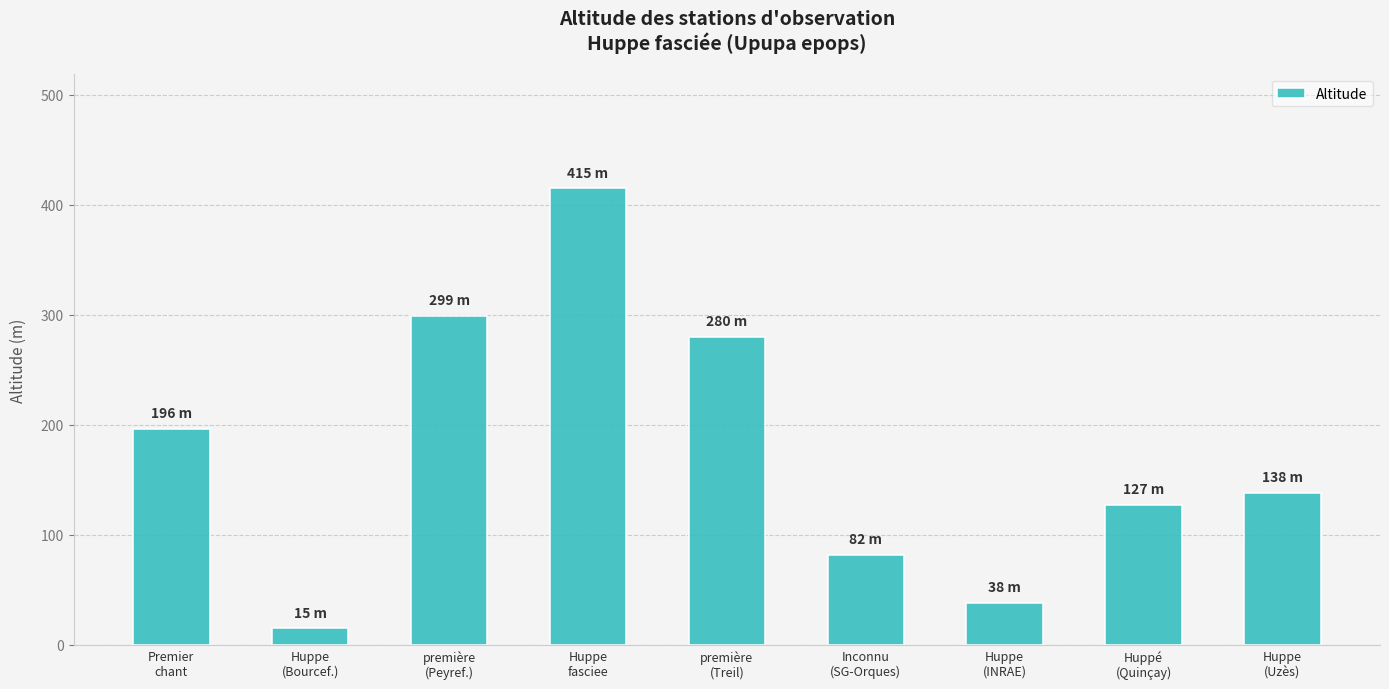

List the labels in order of value, largest first.

Huppe
fasciee, première
(Peyref.), première
(Treil), Premier
chant, Huppe
(Uzès), Huppé
(Quinçay), Inconnu
(SG-Orques), Huppe
(INRAE), Huppe
(Bourcef.)